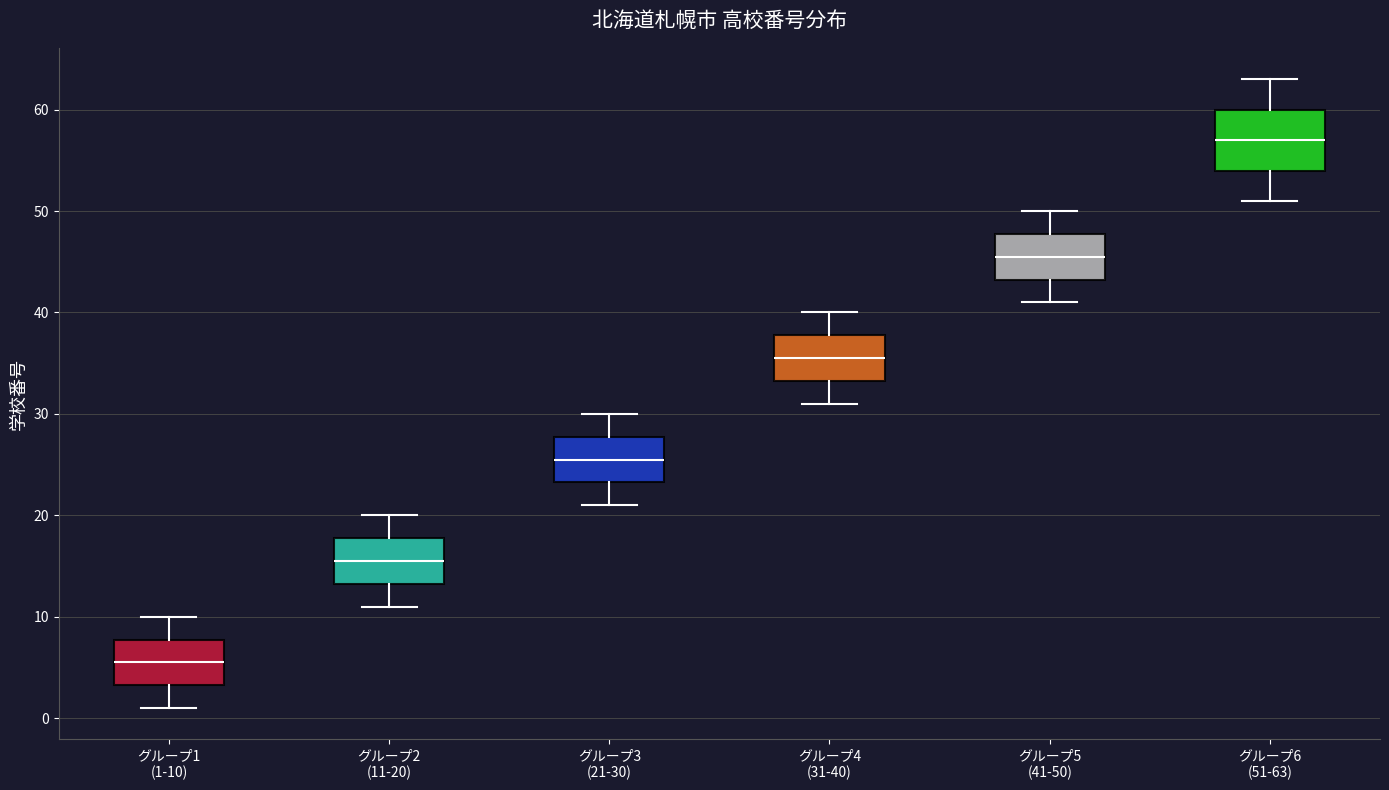

Which box's median line is the highest?

グループ6 (51-63)